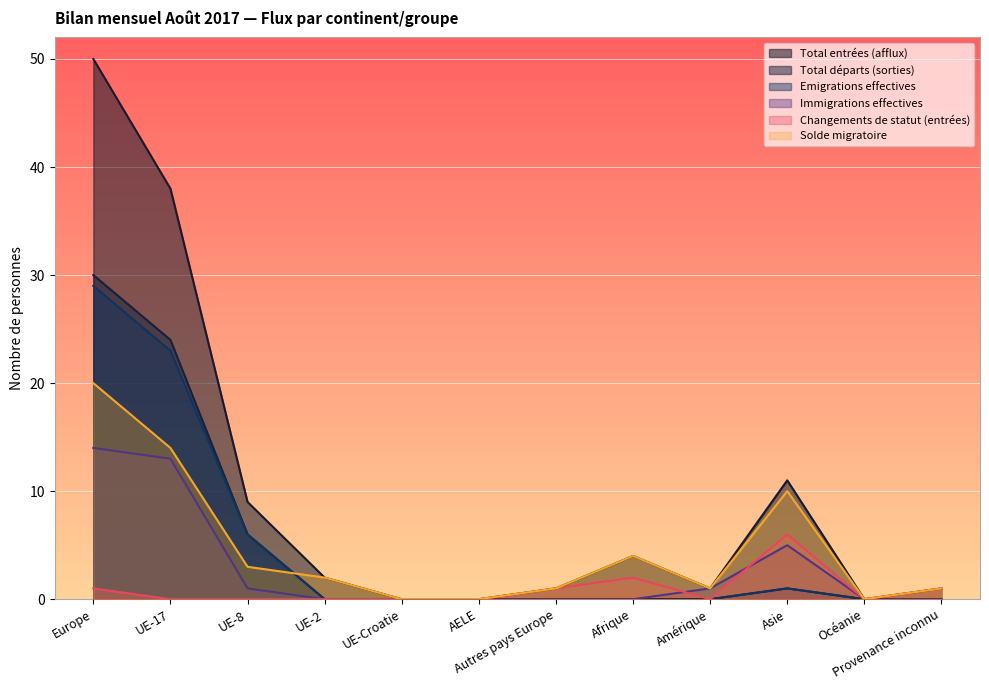

Rank the categories by Emigrations effectives value from lowest to highest.

UE-2, UE-Croatie, AELE, Autres pays Europe, Afrique, Amérique, Océanie, Provenance inconnu, Asie, UE-8, UE-17, Europe